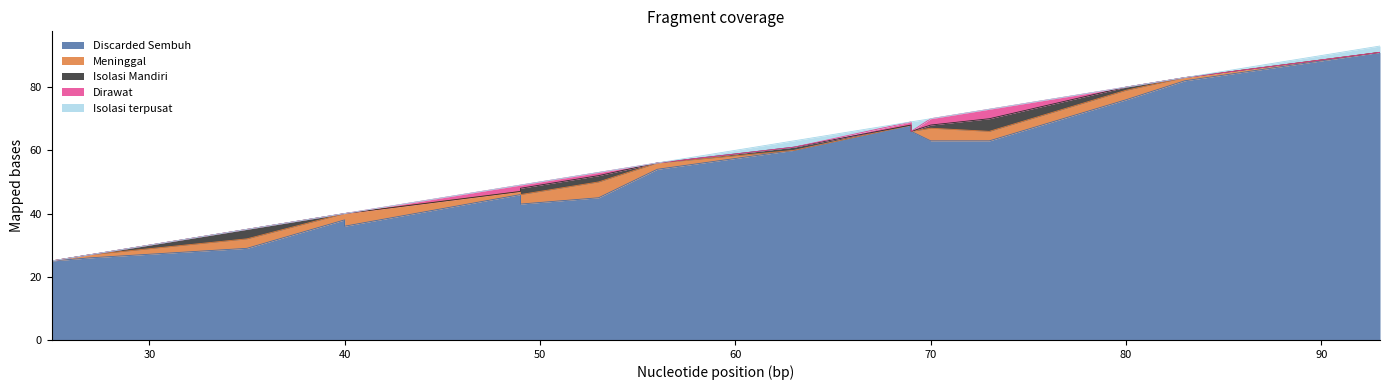

What are all the series names shown in the legend?

Discarded Sembuh, Meninggal, Isolasi Mandiri, Dirawat, Isolasi terpusat